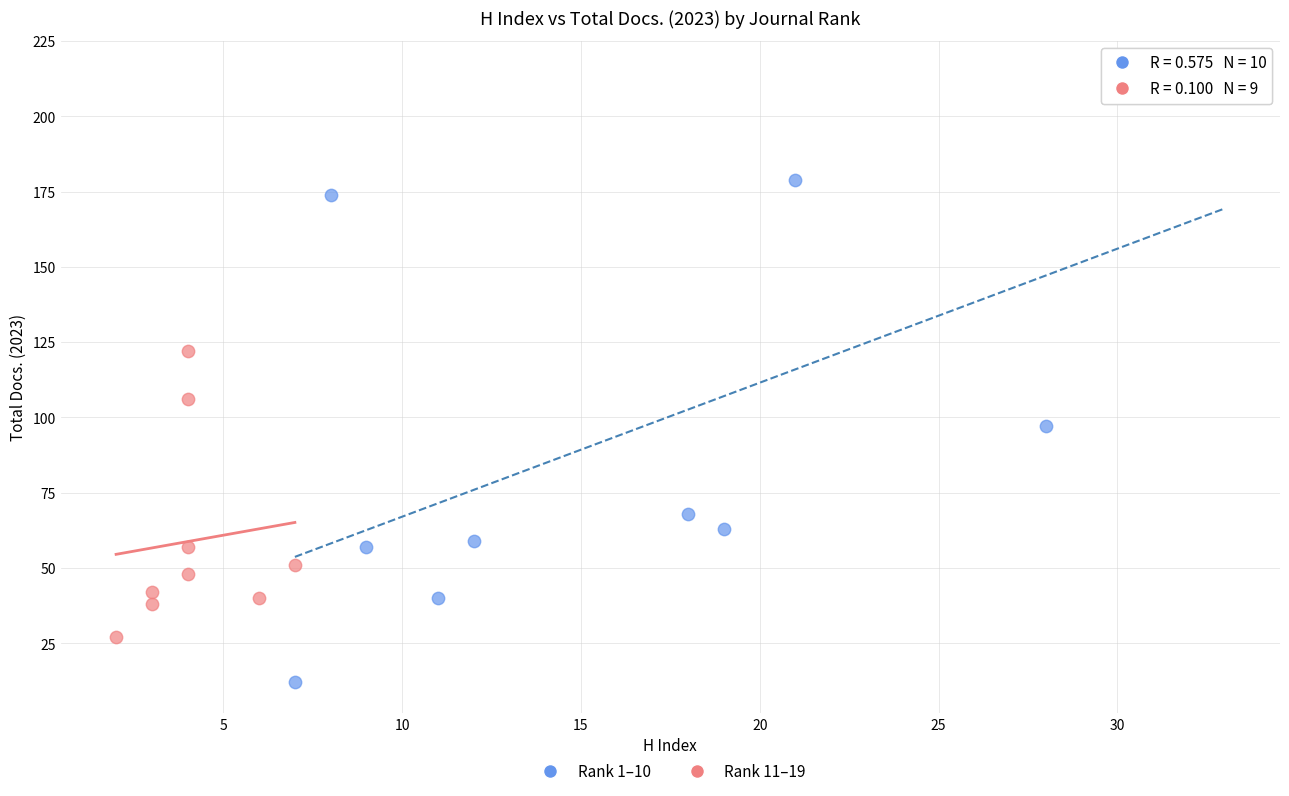

Which series reaches the maximum Y coordinate?

Rank 1–10